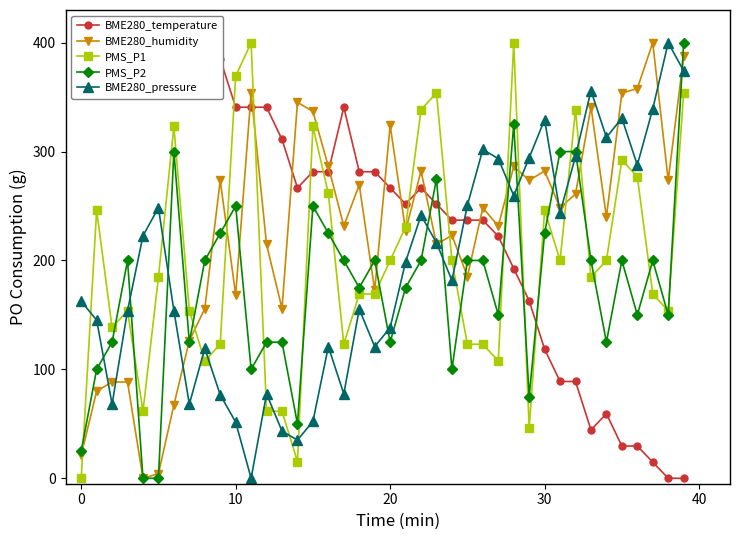

Which series has the largest range (max minus min)?

BME280_temperature